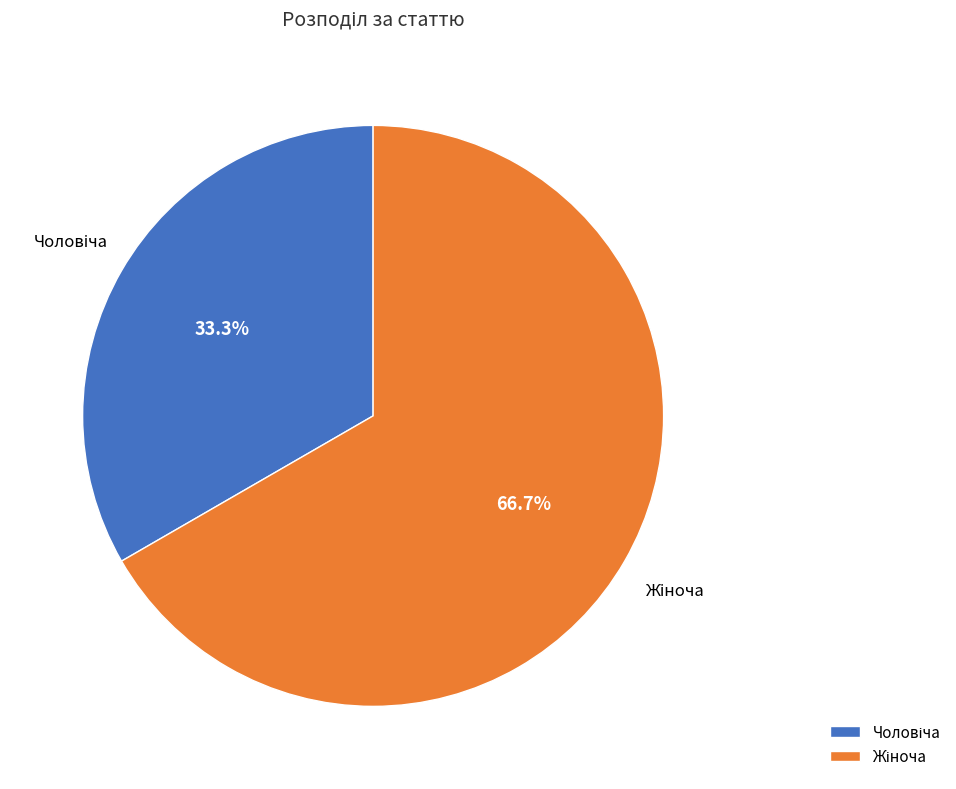

Is there any slice that represents more than half of the pie?

Yes